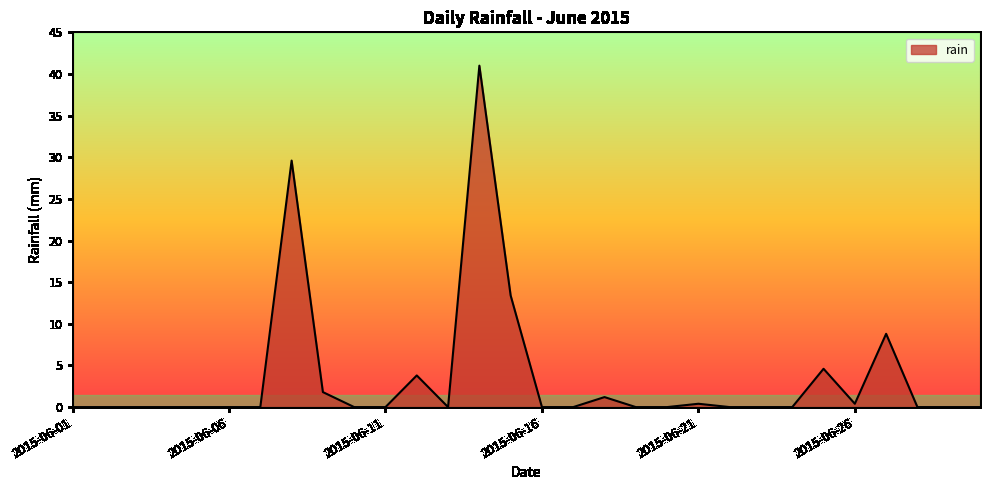

What is the greatest value displayed?

41.0